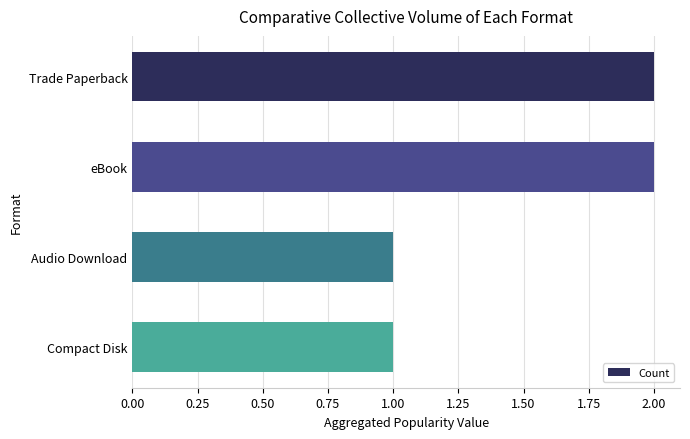

What is the ratio of the value at eBook to the value at Compact Disk?

2.0